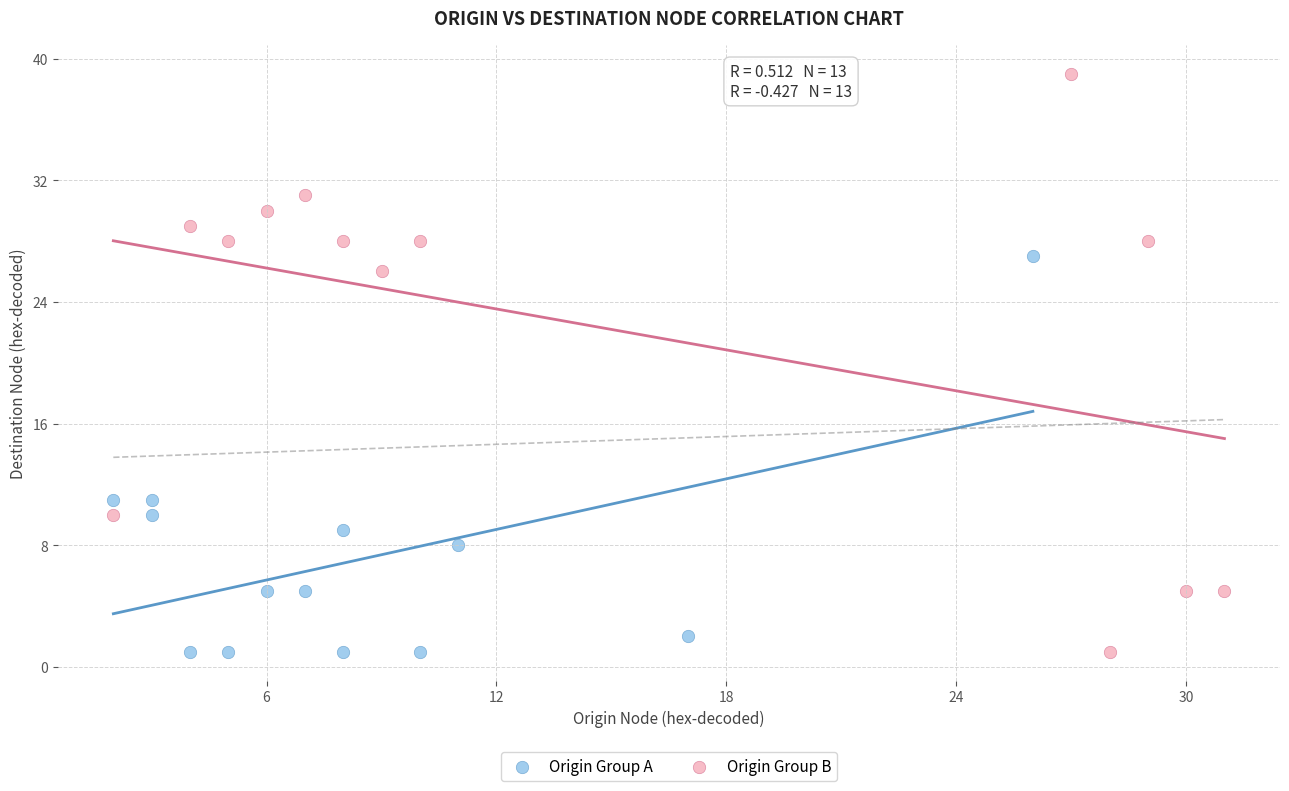

Which series has the widest spread of Y values?

Origin Group B